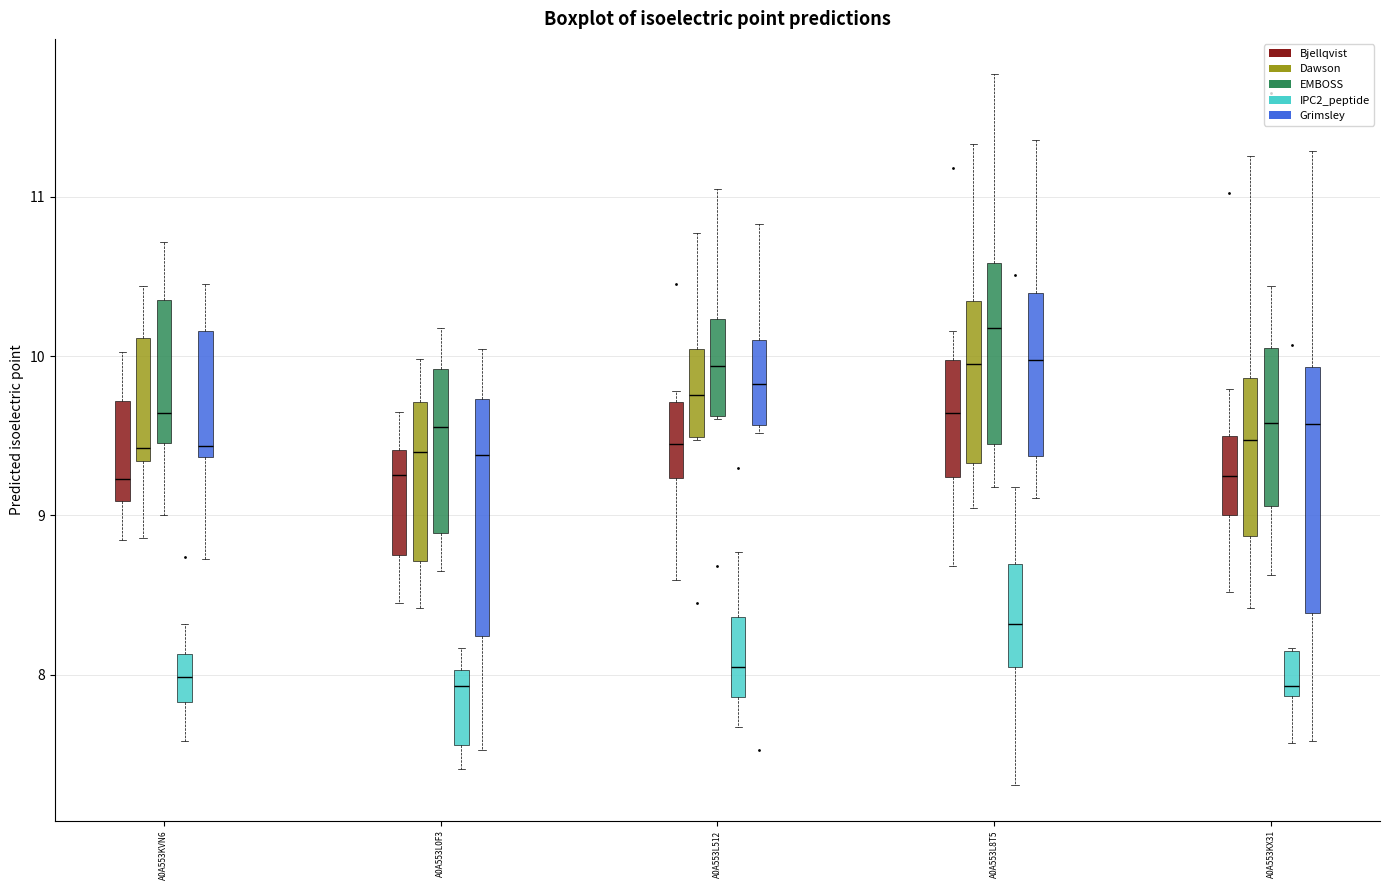

Which box has the highest median line?

A0A553L8T5 (EMBOSS)